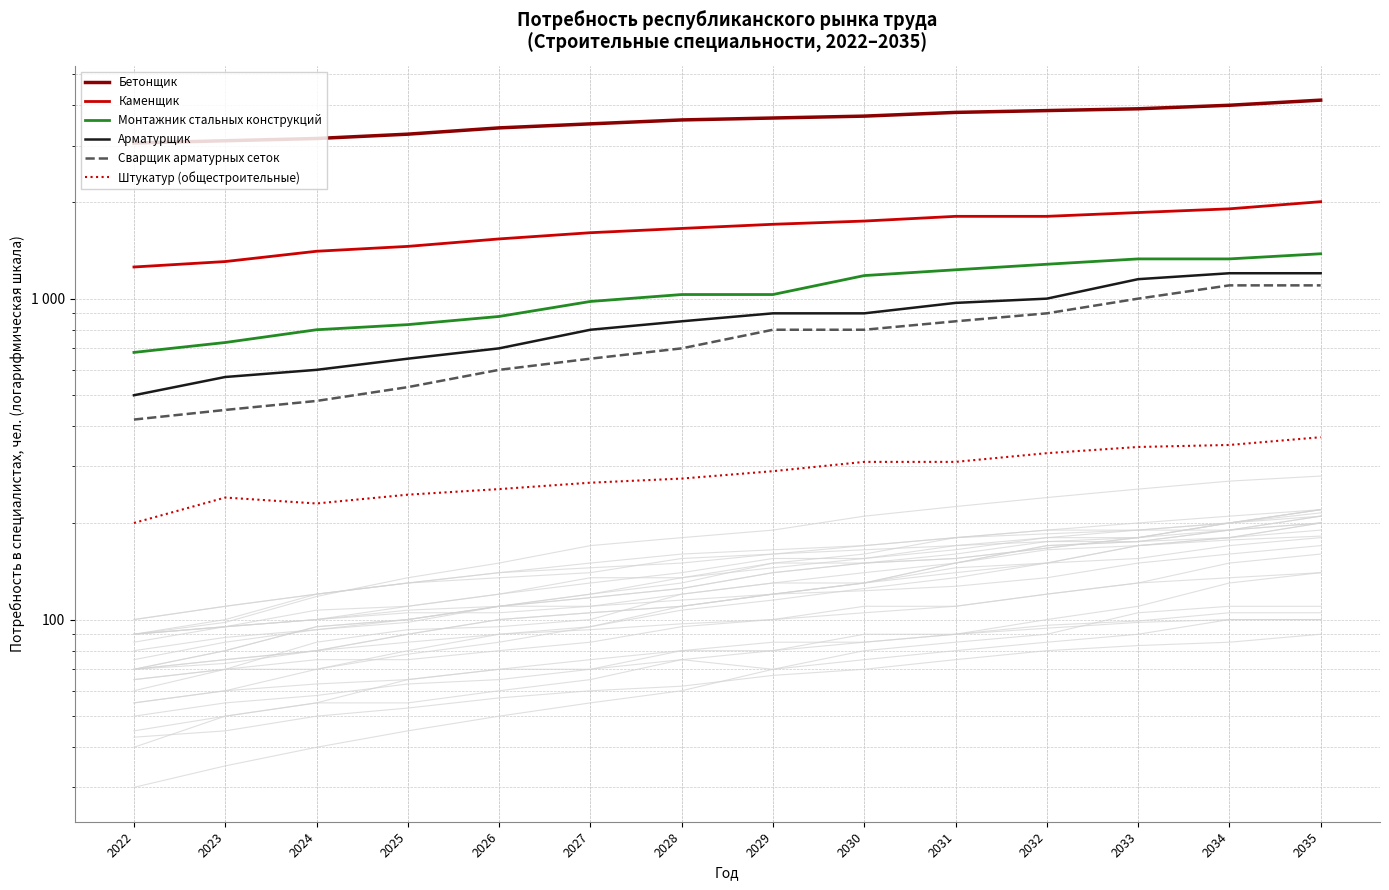

True or false: Монтажник стальных конструкций and Арматурщик intersect in this chart.

False